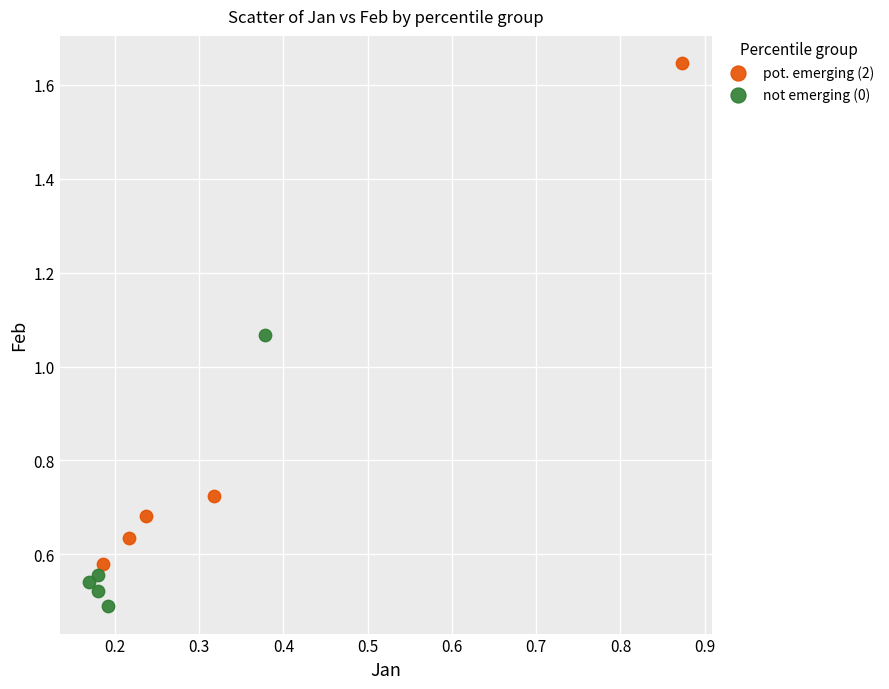

Which series has the largest Y range (max minus min)?

pot. emerging (2)